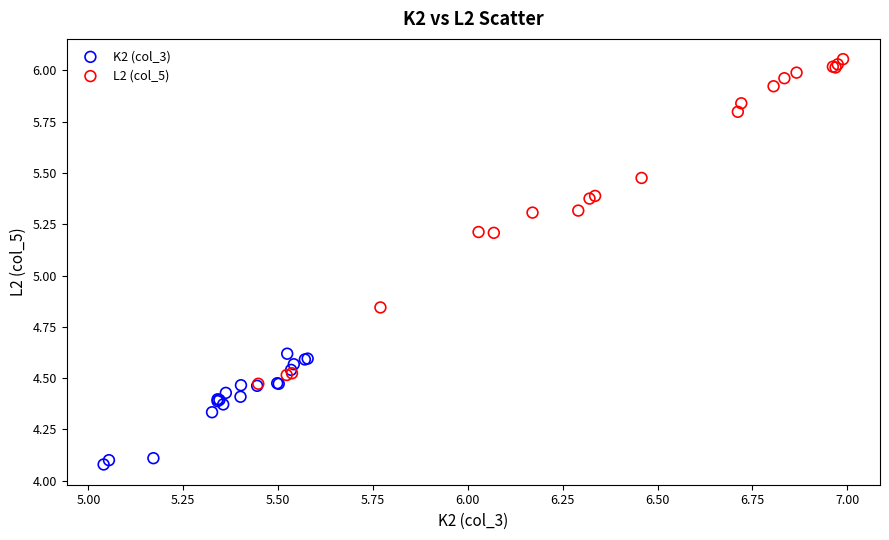

Which series has the largest Y range (max minus min)?

L2 (col_5)